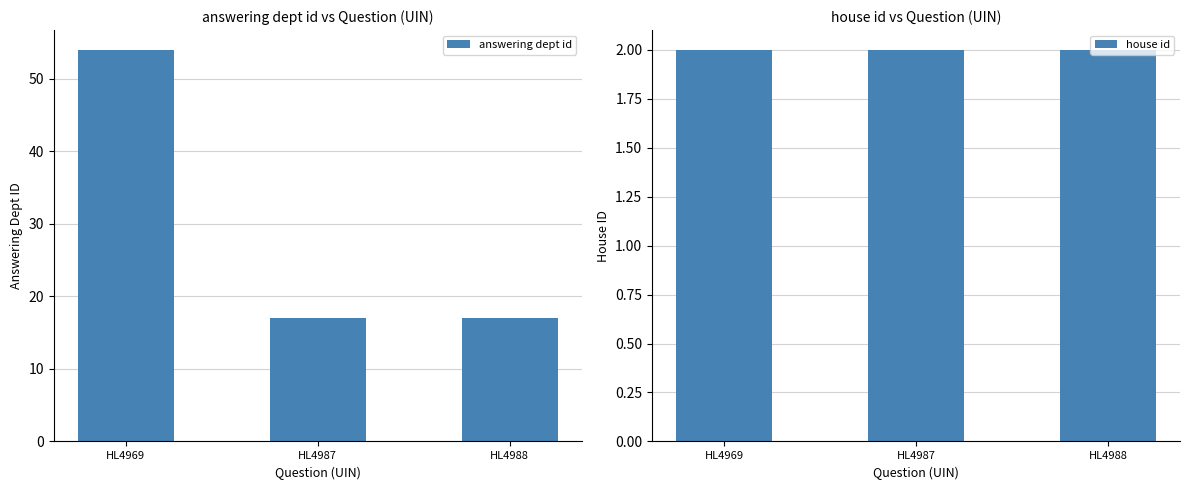

Which category has the lowest value in the answering dept id series?

HL4987